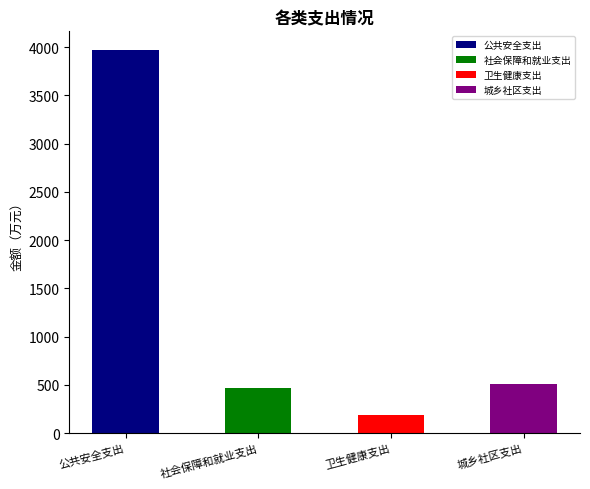

Reading right to left, what are all the values shown in this chart?

510.0	189.4	465.1	3966.7